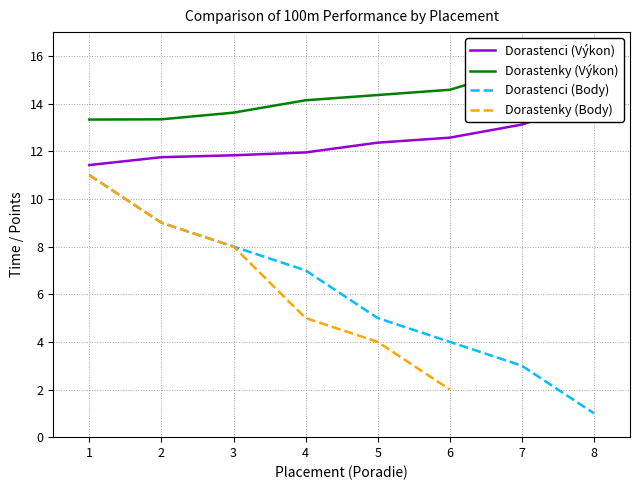

At how many categories does at least one series exceed 1?

8